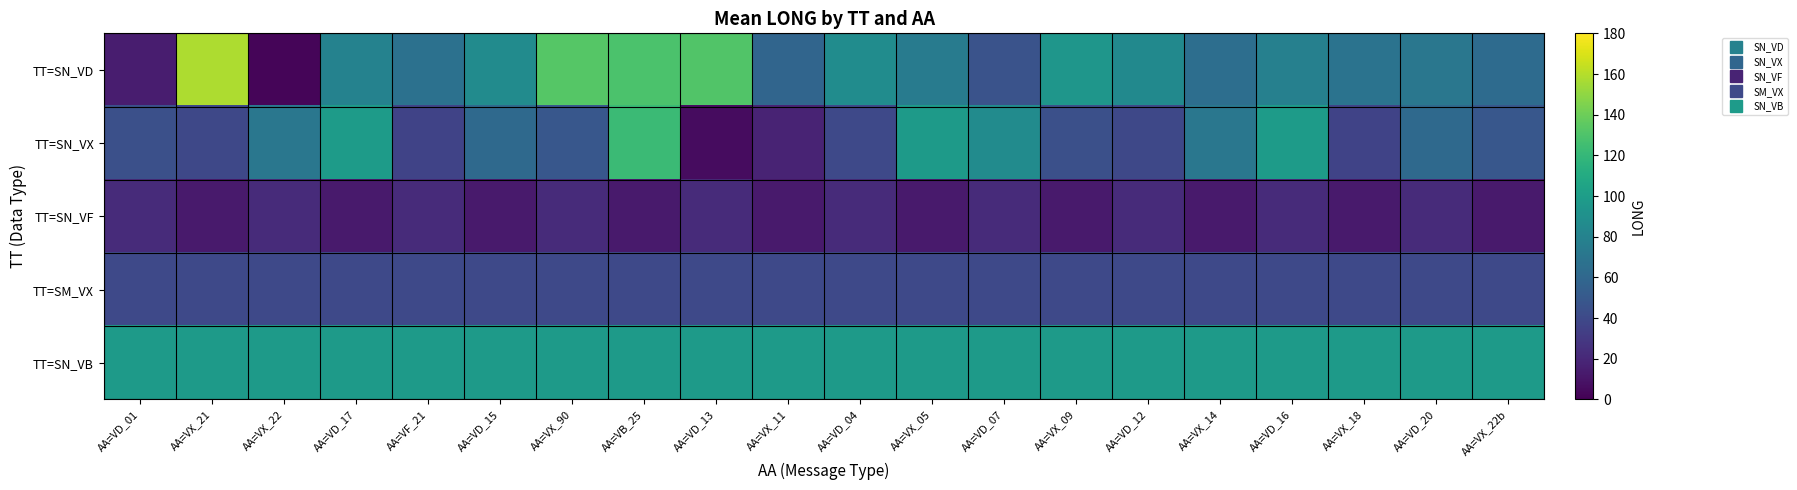

At AA=VD_04, list the series in order from smallest to largest.

TT=SN_VF, TT=SN_VX, TT=SM_VX, TT=SN_VD, TT=SN_VB